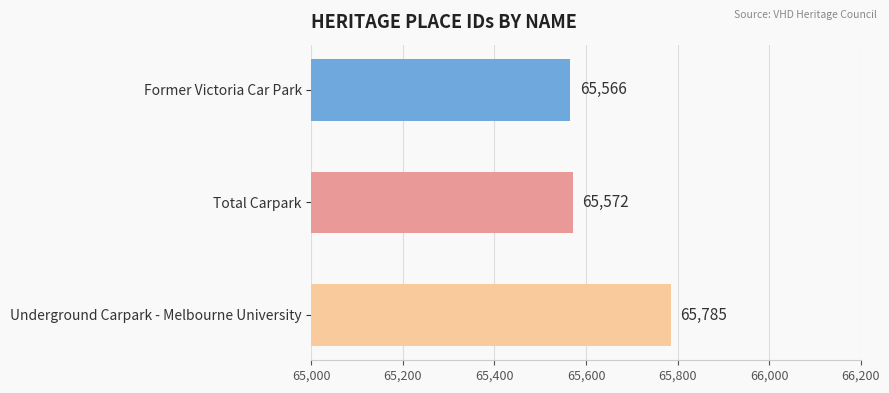

What is the average value?

65641